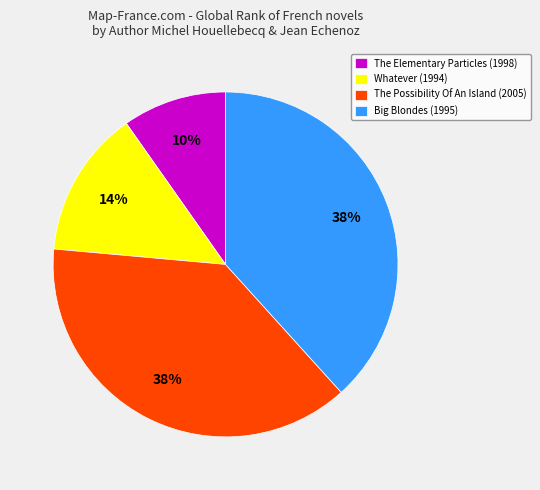

Count the number of slices in the pie.

4